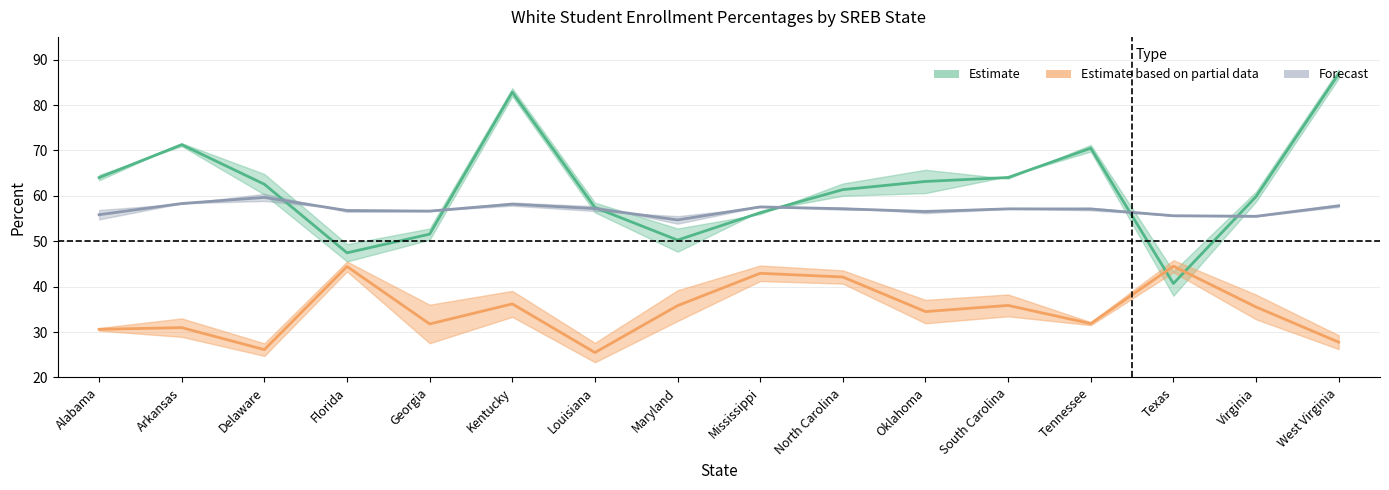

What is the label of the 5th point from the right?

South Carolina